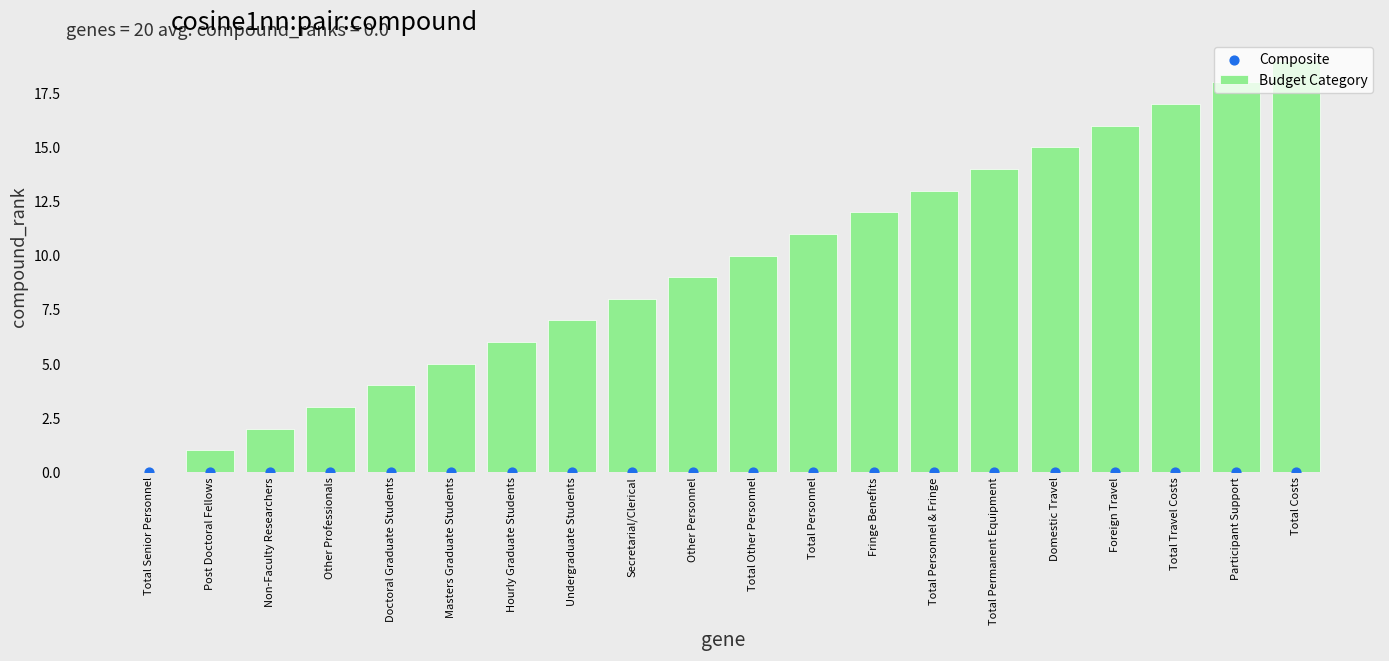

Which series has the largest total across all categories?

Budget Category